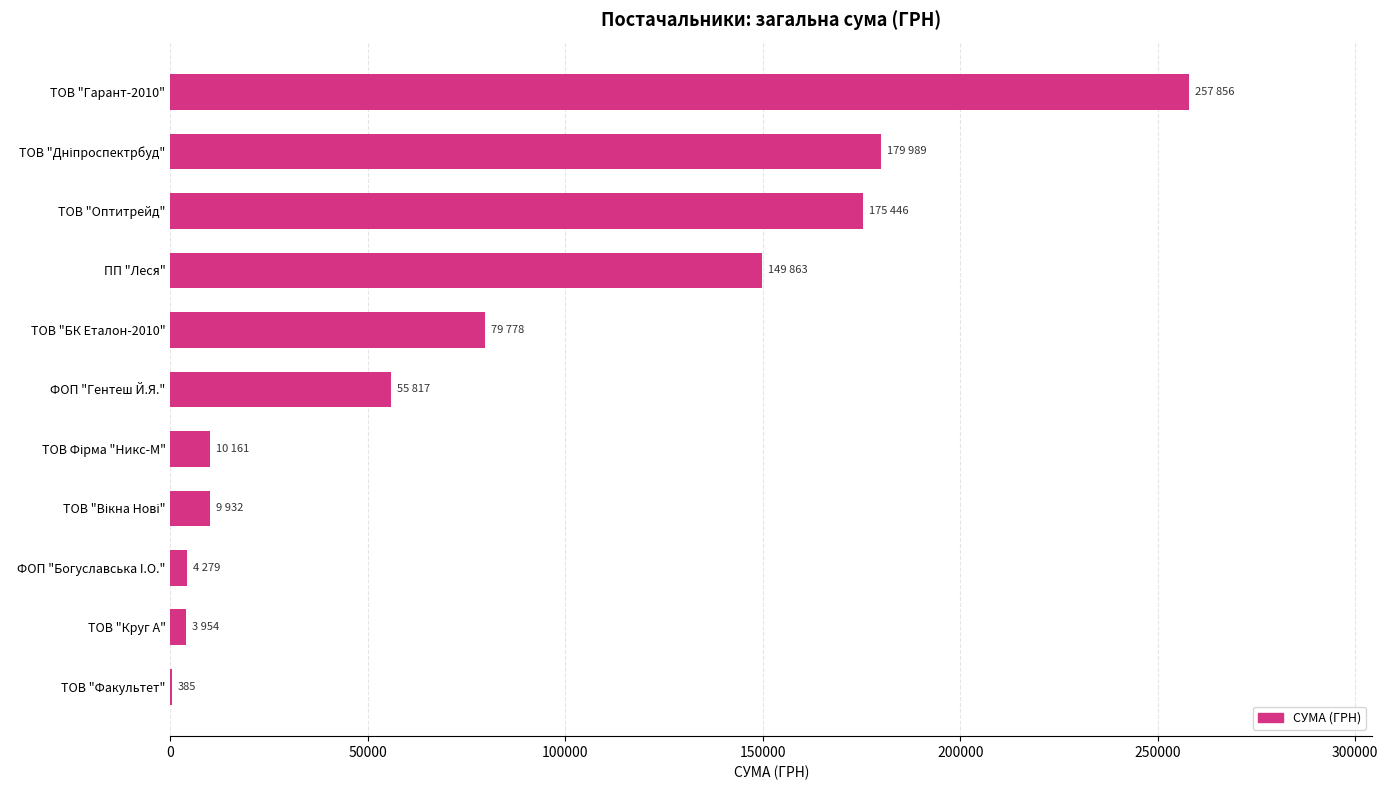

Which label corresponds to the largest value in the chart?

ТОВ "Гарант-2010"